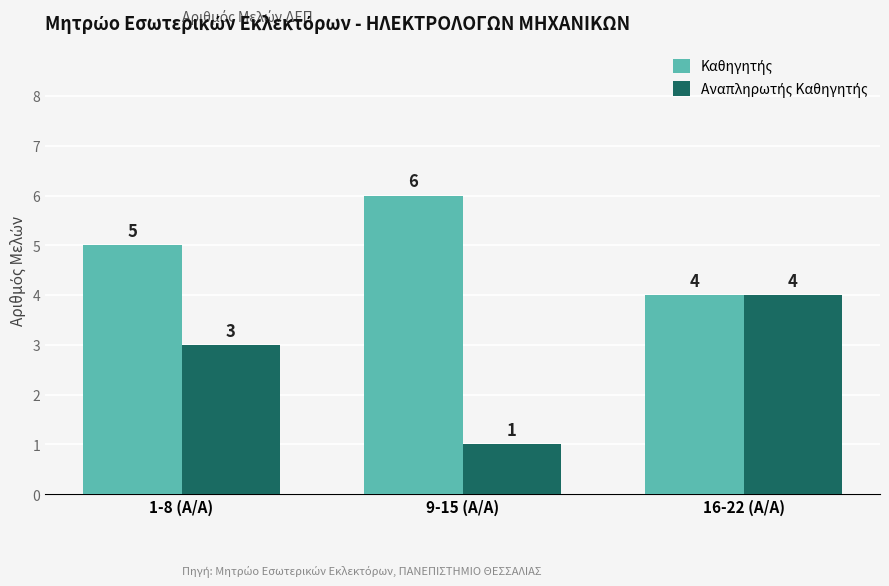

At how many categories does at least one series exceed 2?

3